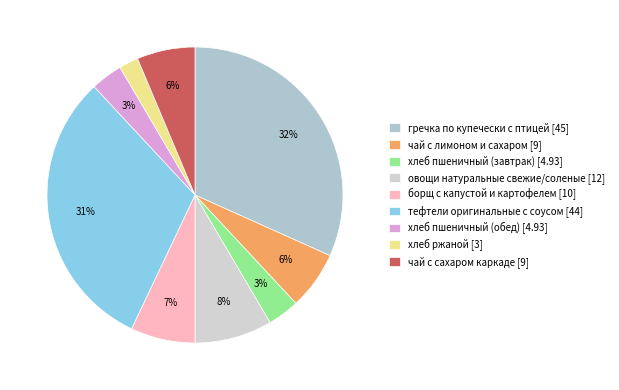

Is the sum of хлеб пшеничный (обед) and тефтели оригинальные с соусом greater than half?

No